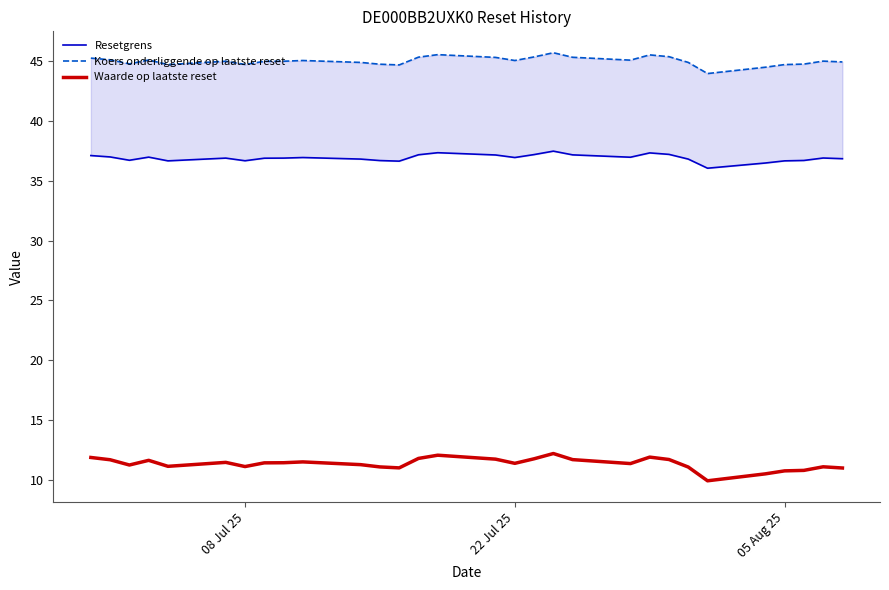

True or false: Resetgrens and Koers onderliggende op laatste reset intersect in this chart.

False